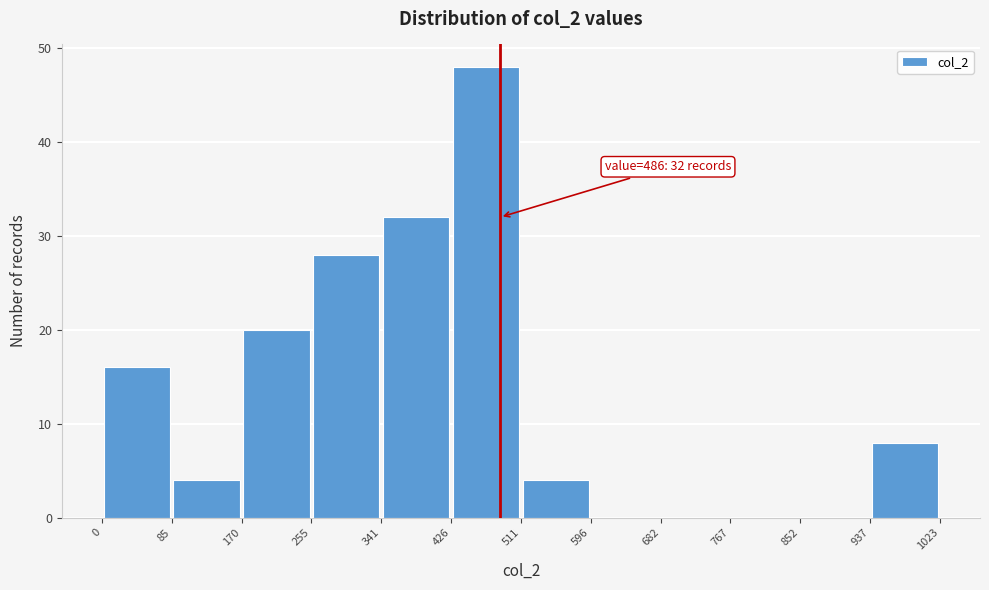

Over which range of the x-axis is the bar tallest?

426 to 511